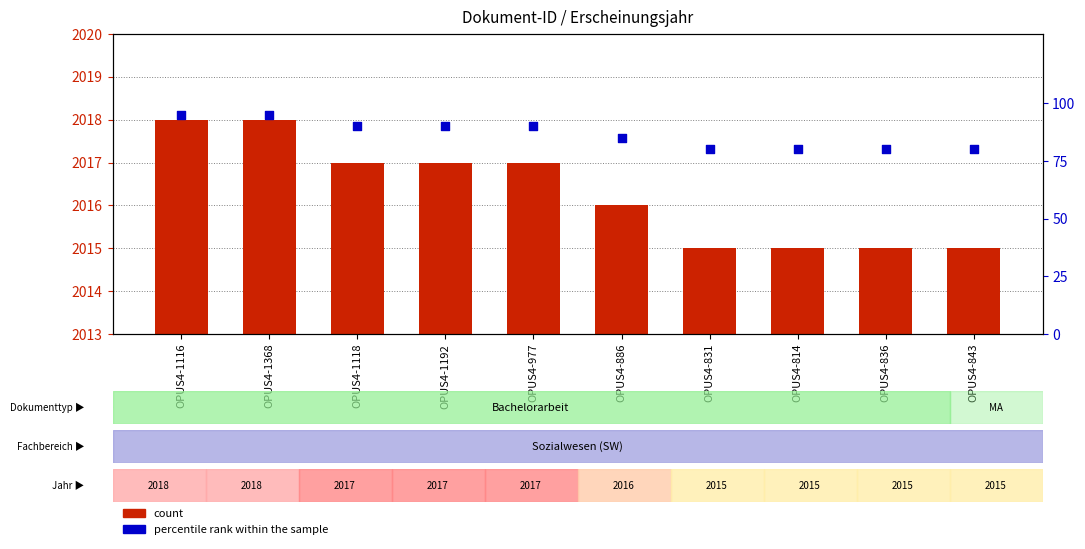

Which series has the largest total across all categories?

count